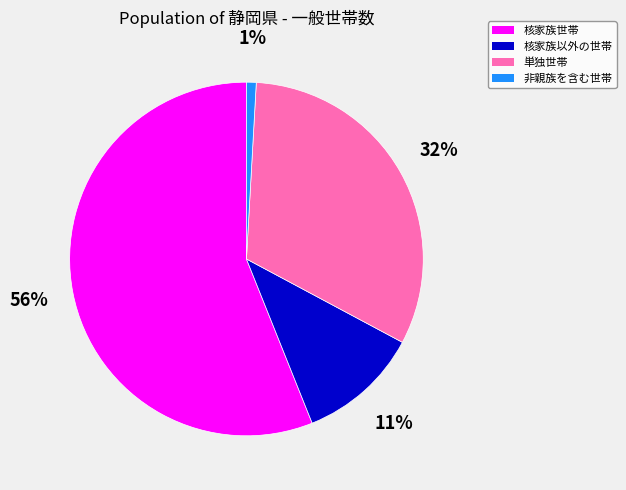

Is it true that 単独世帯 is 19% of the pie?

False